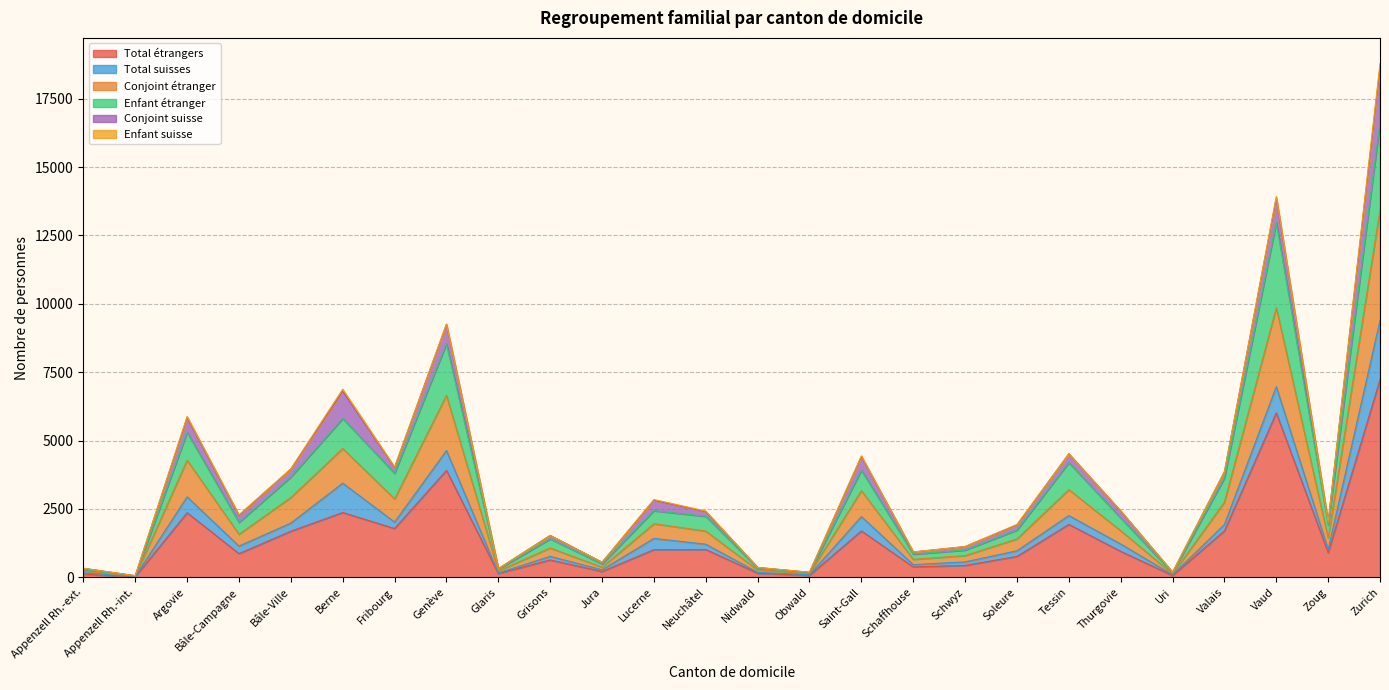

At which category does Conjoint étranger reach its first local peak?

Argovie